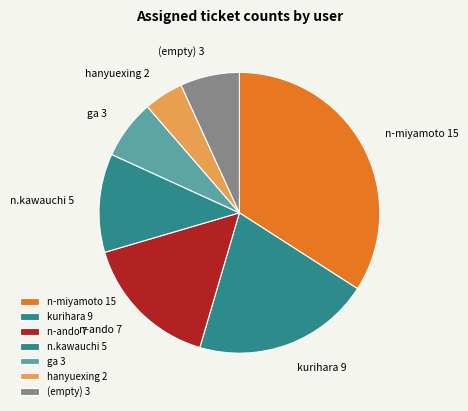

Combined, do n-miyamoto and kurihara account for over 50%?

Yes